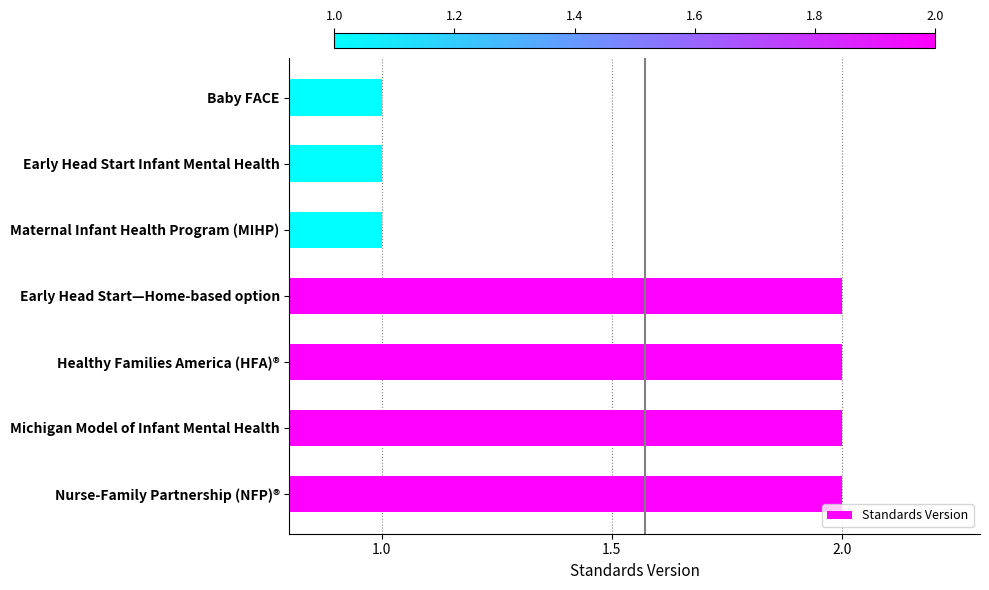

What is the sum of all values?

11